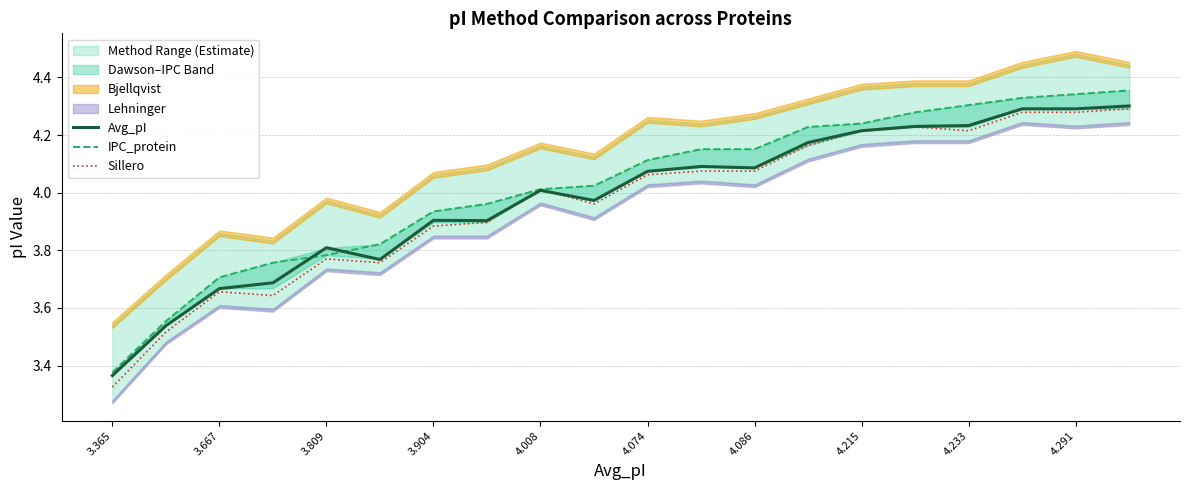

Reading right to left, what are all the values shown in this chart?

Avg_pI: 4.3	4.3	4.3	4.2	4.2	4.2	4.2	4.1	4.1	4.1	4.0	4.0	3.9	3.9	3.8	3.8	3.7	3.7	3.5	3.4
IPC_protein: 4.4	4.3	4.3	4.3	4.3	4.2	4.2	4.2	4.2	4.1	4.0	4.0	4.0	3.9	3.8	3.8	3.8	3.7	3.6	3.4
Sillero: 4.3	4.3	4.3	4.2	4.2	4.2	4.2	4.1	4.1	4.1	4.0	4.0	3.9	3.9	3.8	3.8	3.6	3.7	3.5	3.3